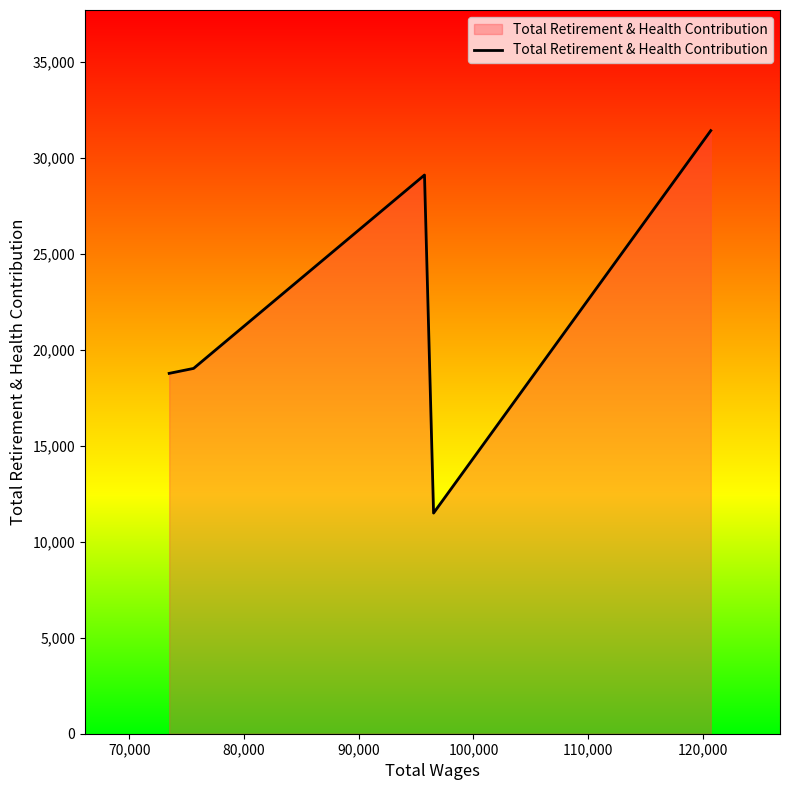

True or false: there are more than 1 points higher than both neighbors.

False